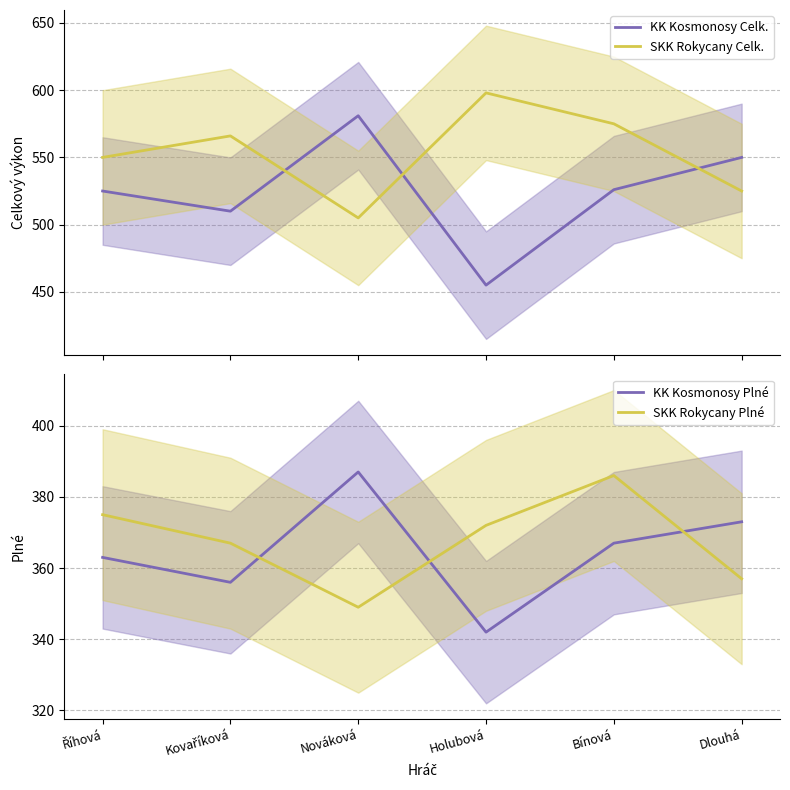

At how many categories does at least one series exceed 384?

6